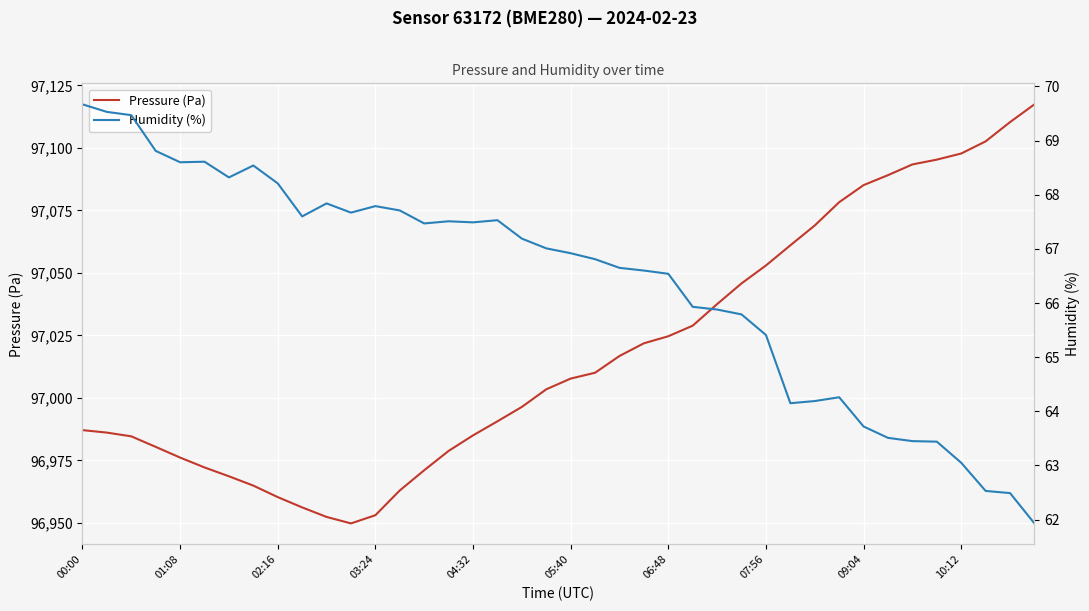

At which category is the sum across all series the highest?

39